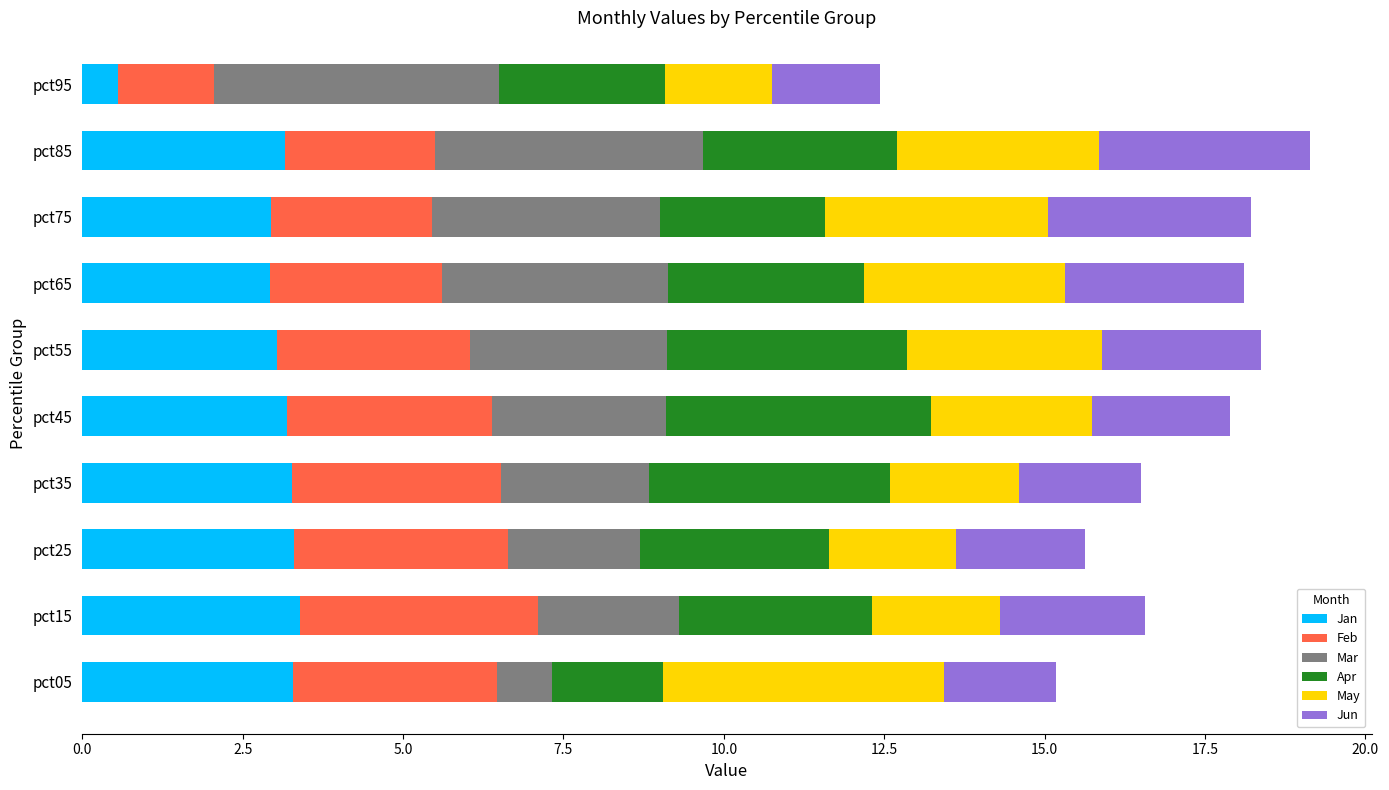

What are all the series names shown in the legend?

Jan, Feb, Mar, Apr, May, Jun